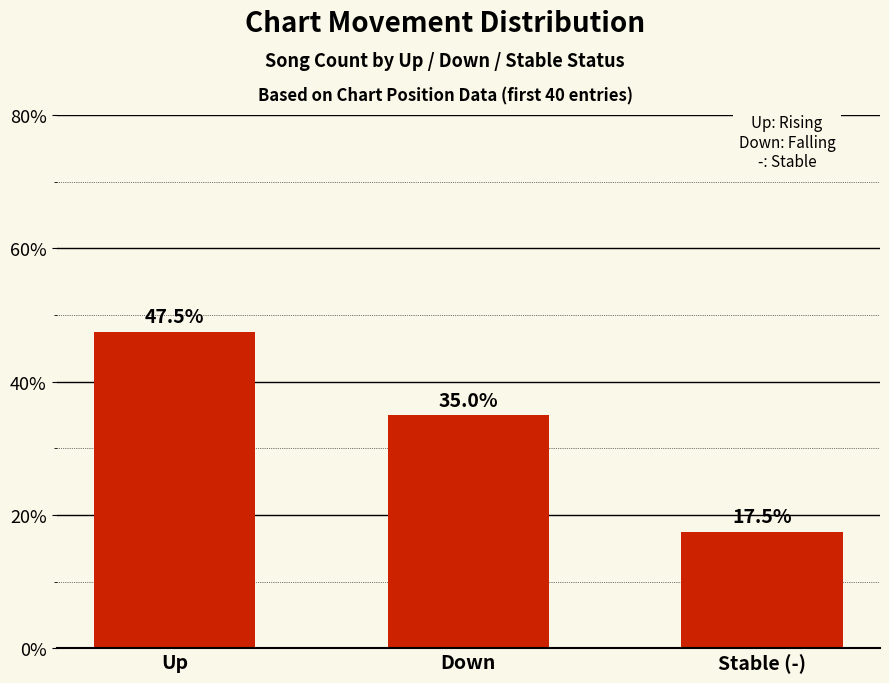

What is the label of the 3rd bar from the left?

Stable (-)